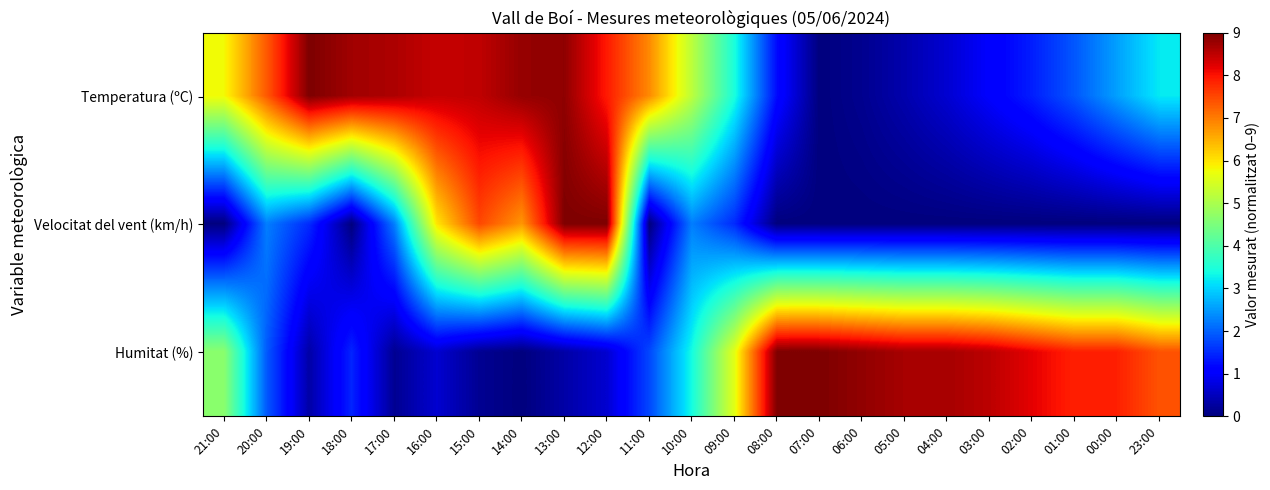

Rank the series at 15:00 from lowest to highest value.

Humitat (%), Velocitat del vent (km/h), Temperatura (ºC)